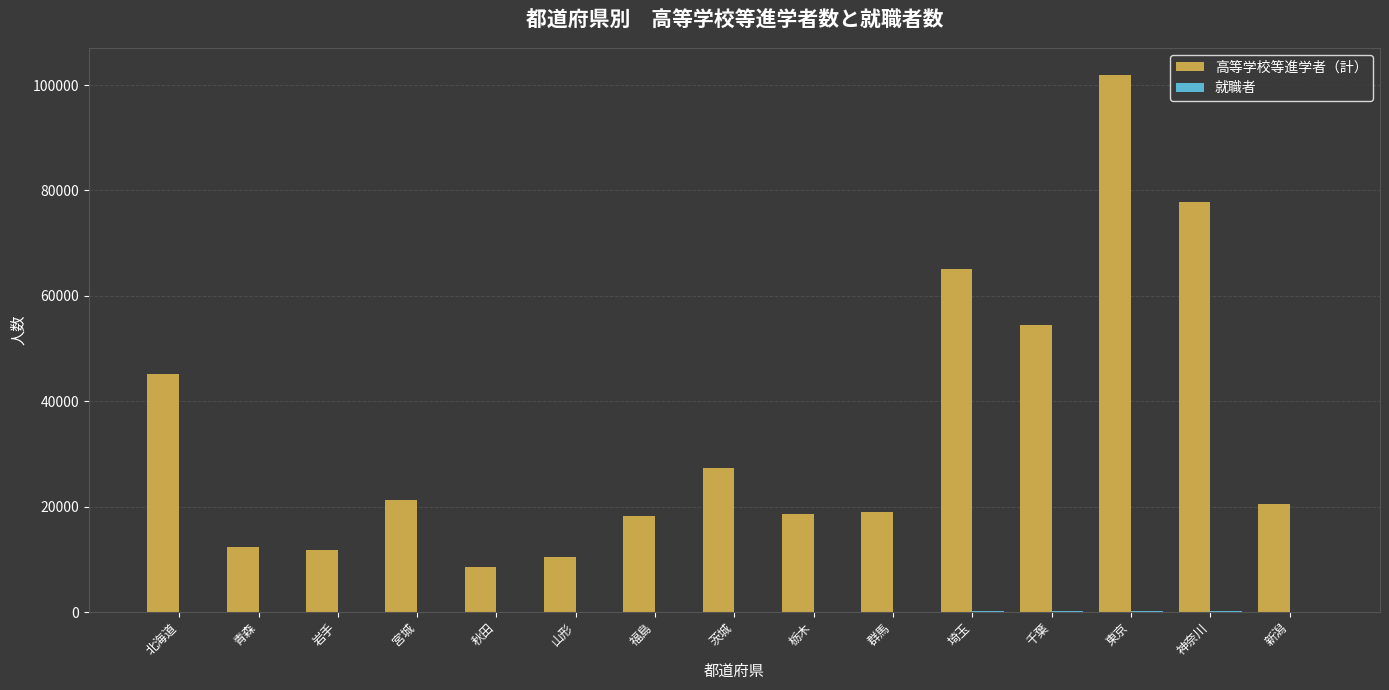

At which label does 高等学校等進学者（計） first exceed 20428?

北海道